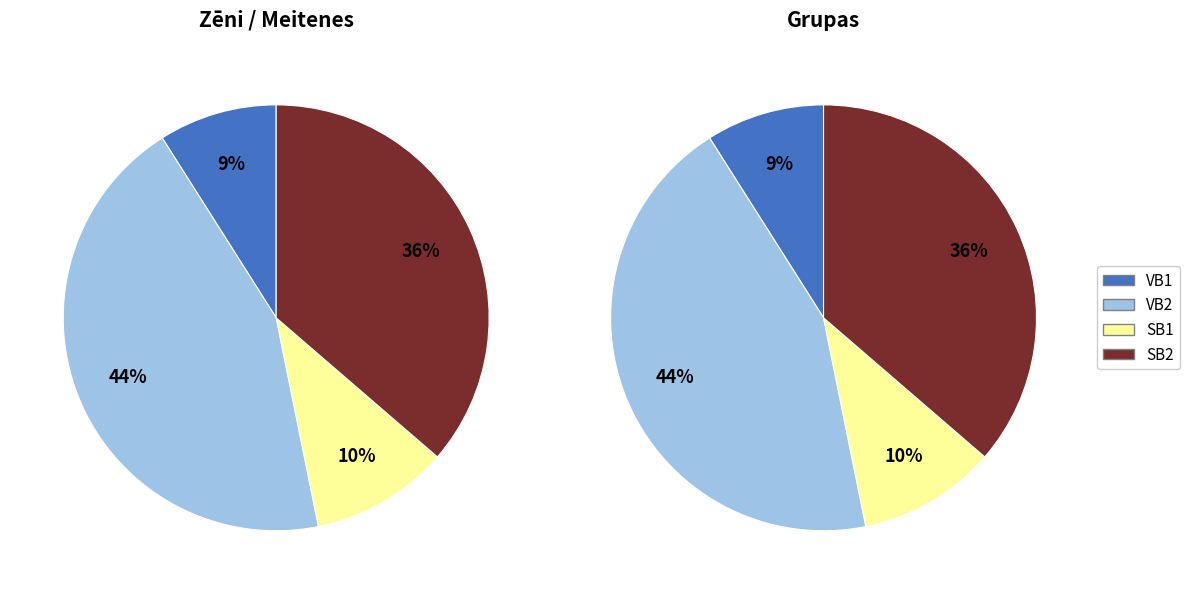

Is it true that VB1 is 1% of the pie?

False